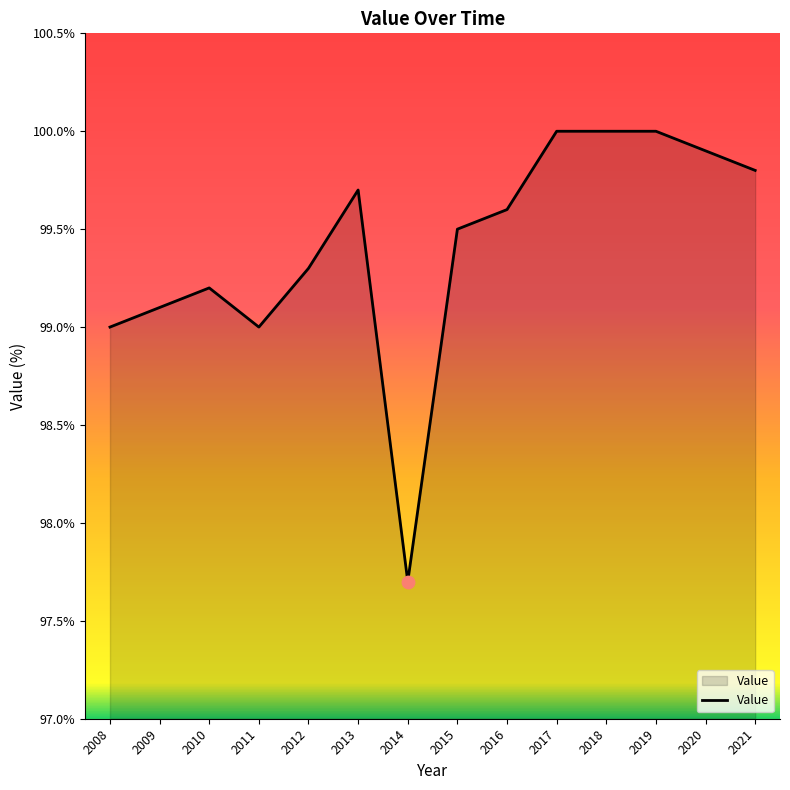

What is the ratio of the value at 2012 to the value at 2013?

1.0